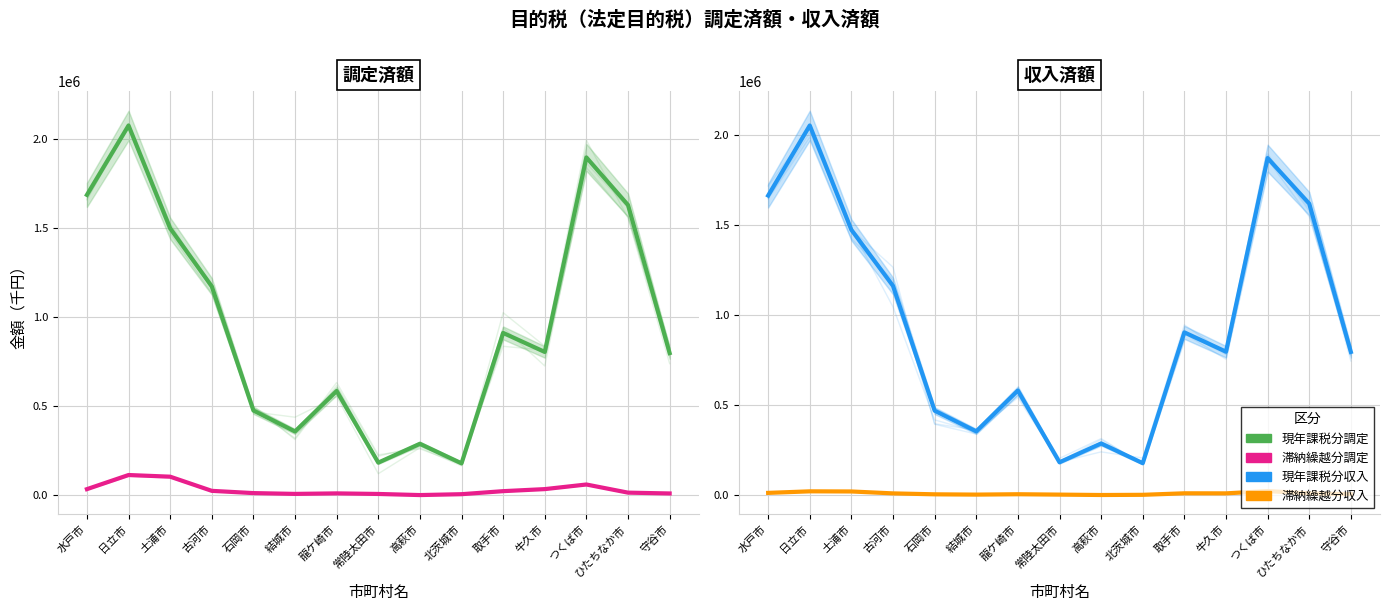

In 滞納繰越分収入, how many points are higher than both neighbors (excluding endpoints)?

4